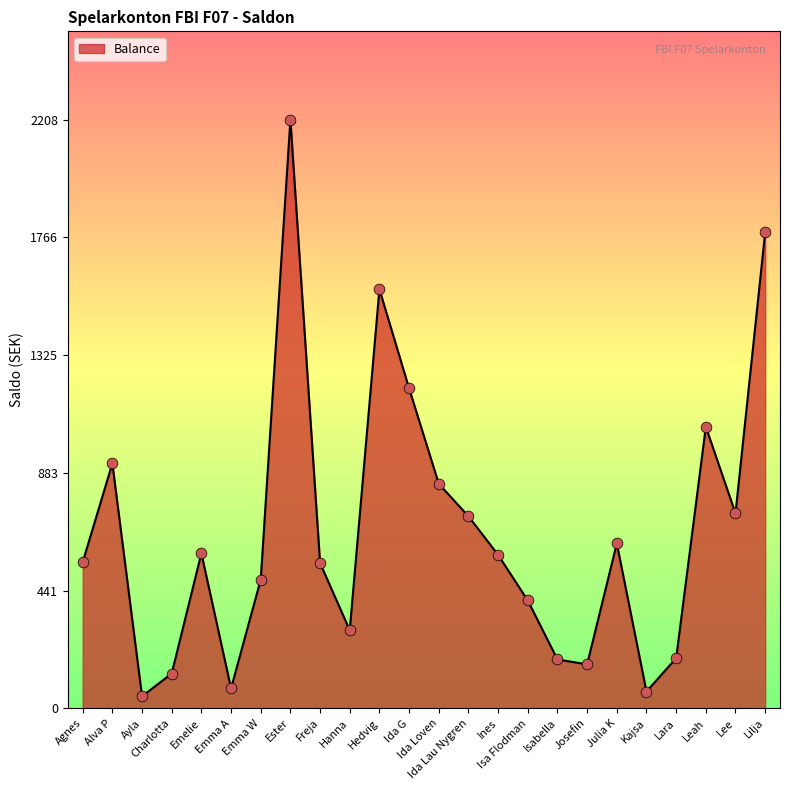

Between Isa Flodman and Julia K, which is larger?

Julia K